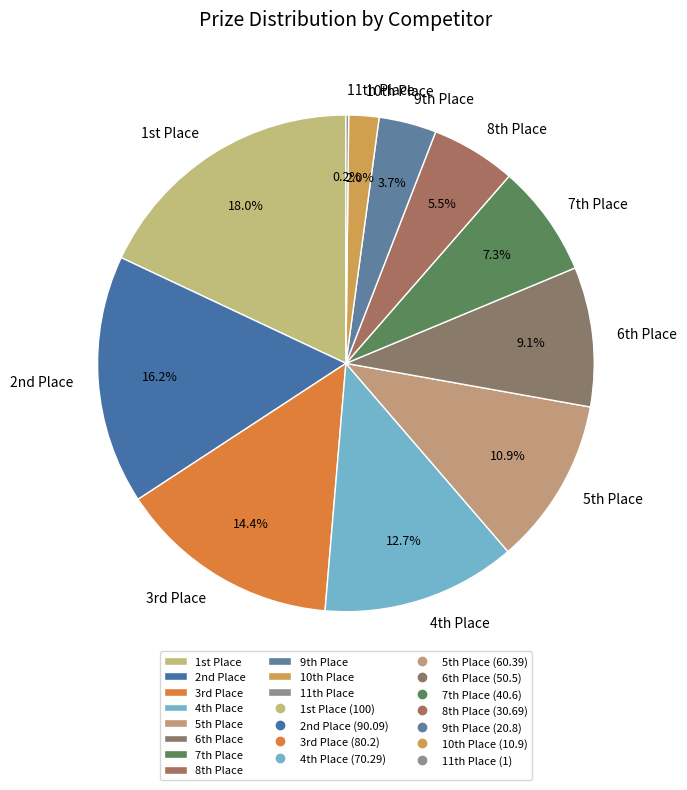

To the nearest percent, what is the average slice percentage?

9%